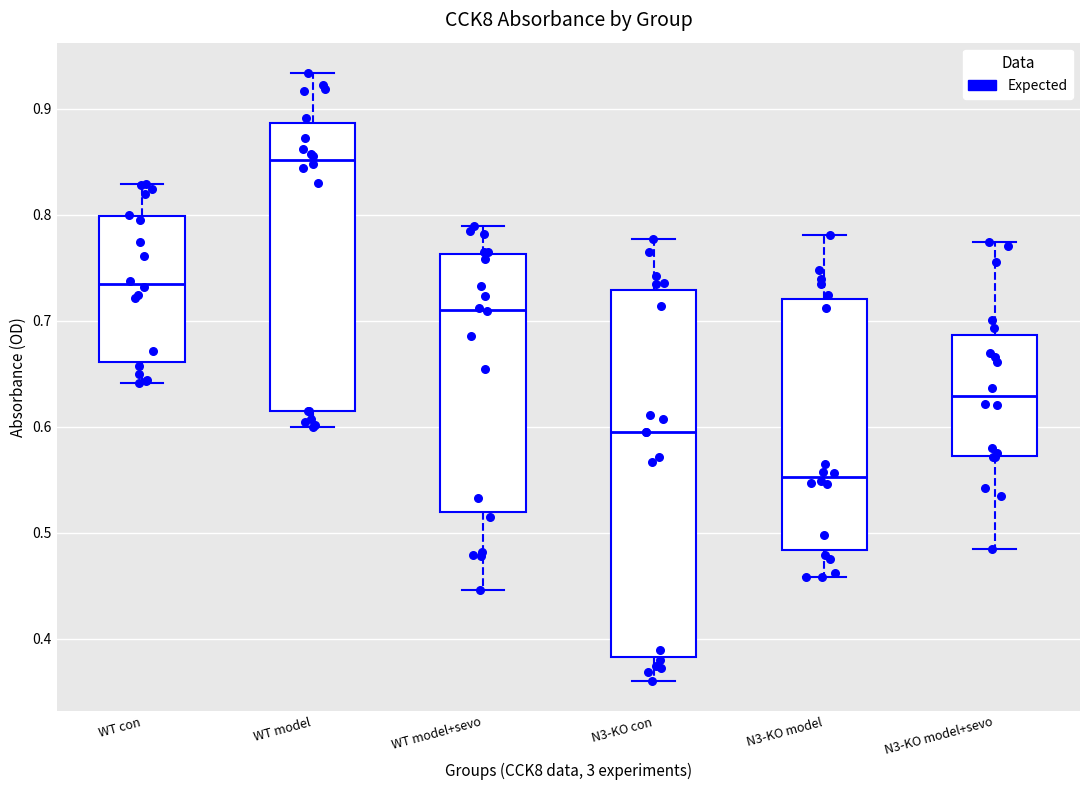

Which box is the tallest, from its lower edge to its upper edge?

N3-KO con